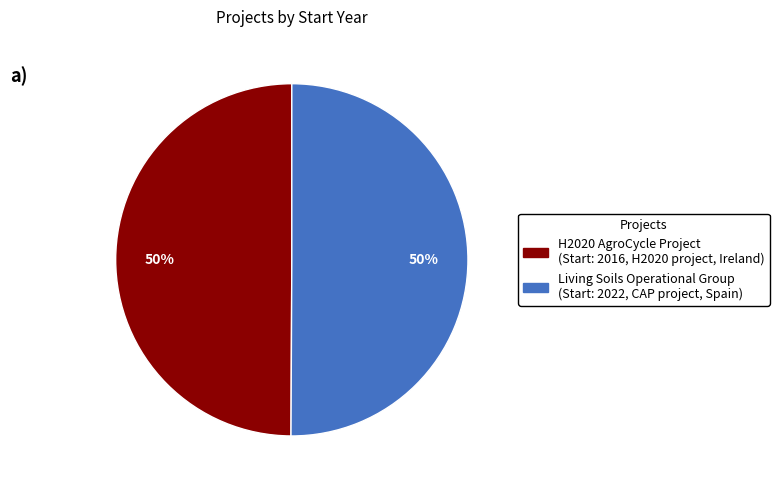

To the nearest percent, what is the combined percentage of Living Soils Operational Group (Start: 2022, CAP project, Spain) and H2020 AgroCycle Project (Start: 2016, H2020 project, Ireland)?

100%